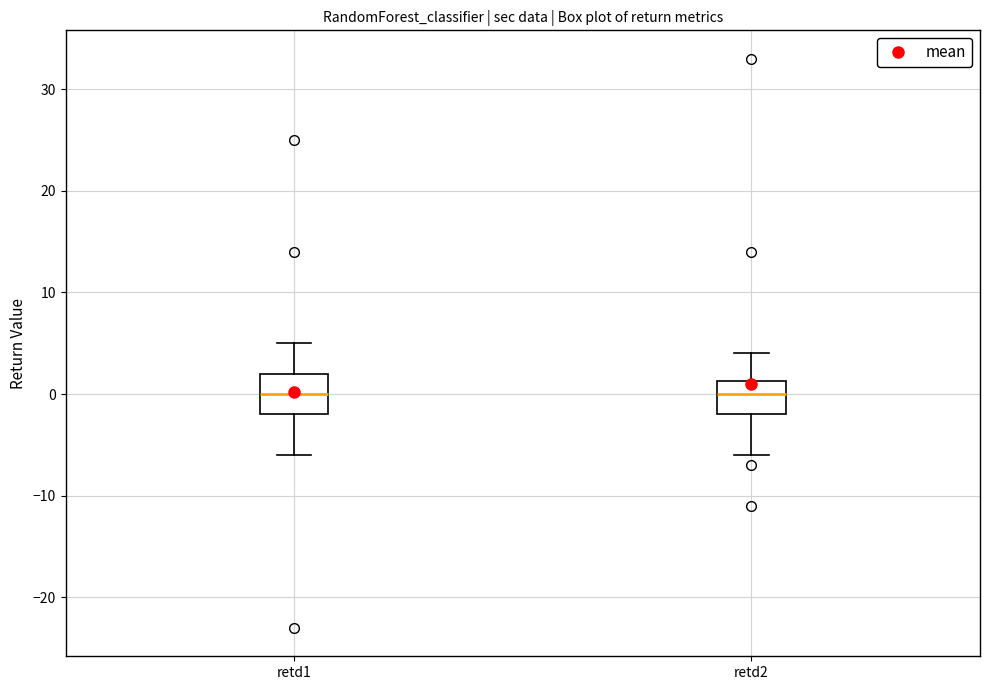

Reading left to right, transcribe this box plot: for each box, give where its median line is, the range the box spans, and where its two whiskers end, as read against the y-axis. The values are not printed on the chart, so give them approximately, as read against the axis.

retd1: median 0, box -2 to 2, whiskers -6 to 5
retd2: median 0, box -2 to 1, whiskers -6 to 4